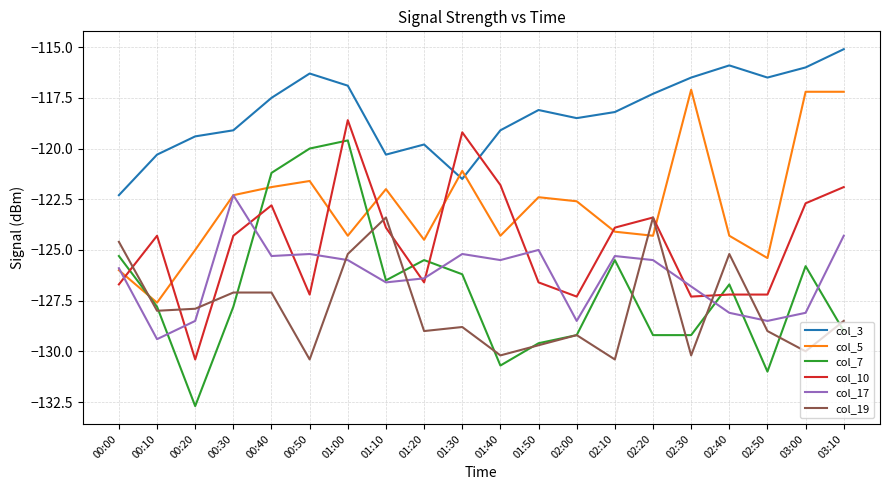

True or false: col_10 has a value of -76.2 at 00:50.

False